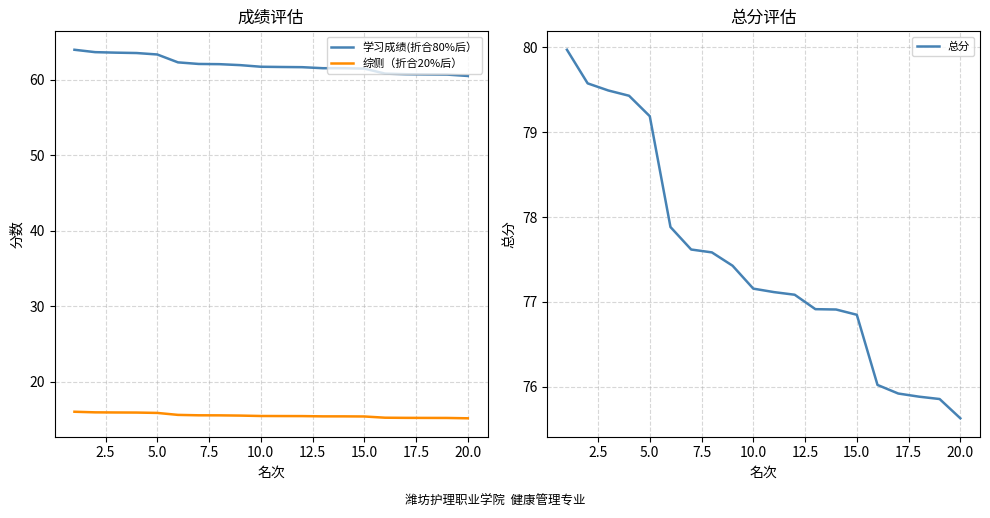

The value of 学习成绩(折合80%后） at 20.0 is 60.5. True or false?

True